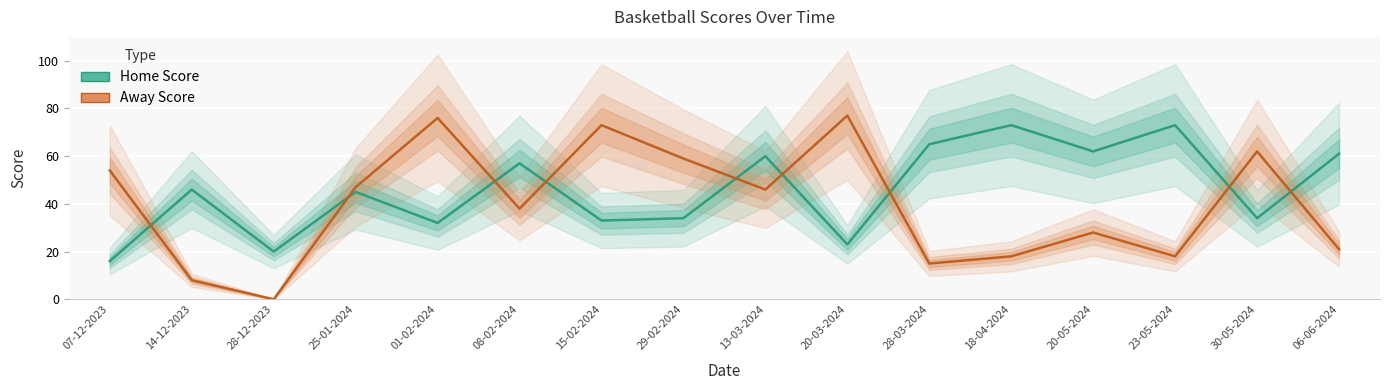

What is the maximum value shown in the chart?

77